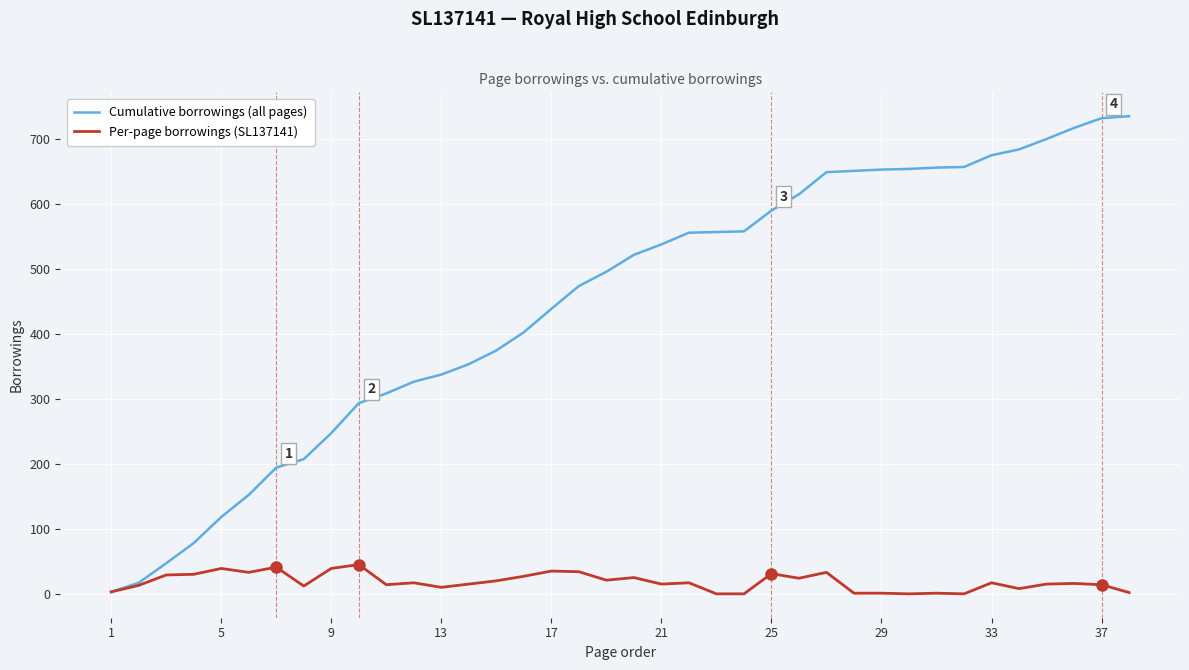

Which series has the widest spread of values?

Cumulative borrowings (all pages)